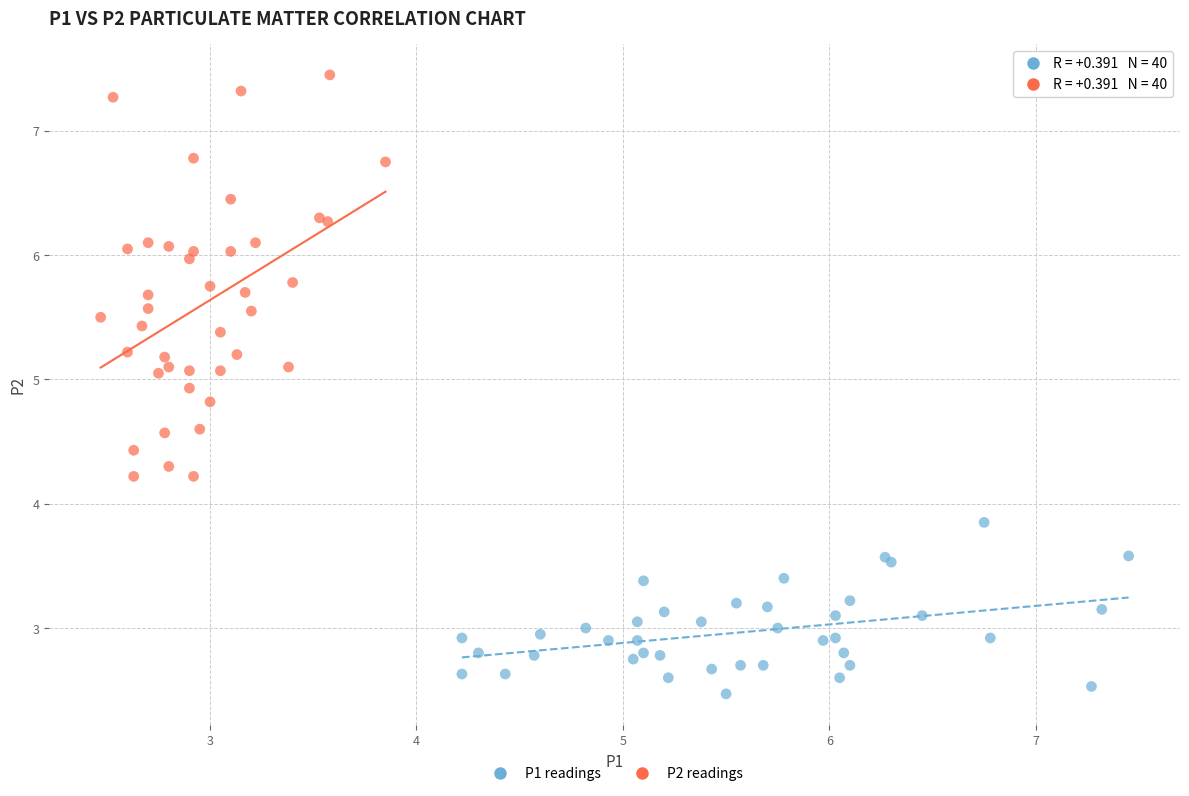

What are all the series names shown in the legend?

P1 readings, P2 readings